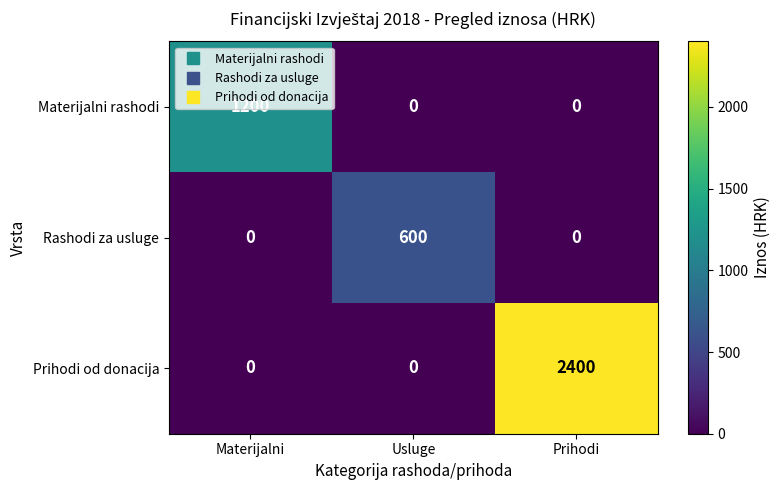

The value of Prihodi od donacija at Materijalni is -978. True or false?

False